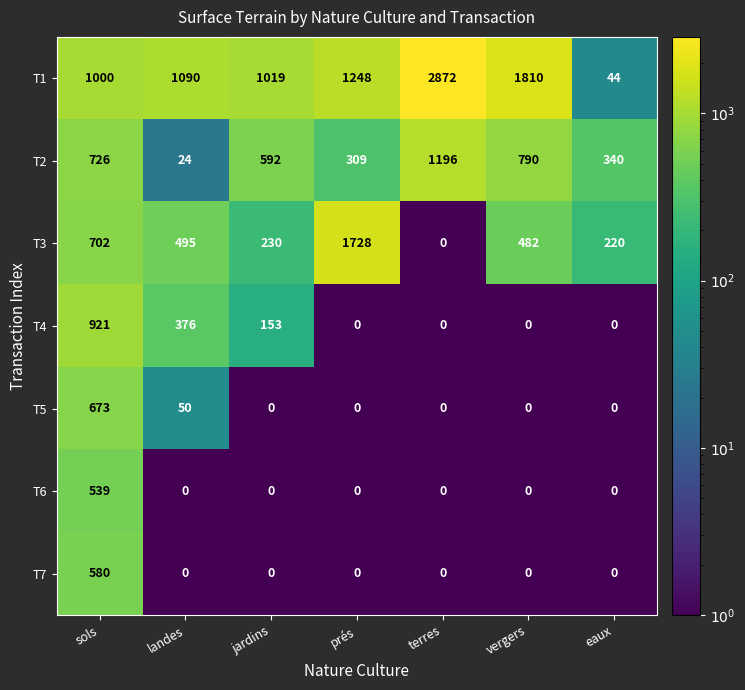

Rank the series by their maximum value, from lowest to highest.

T6, T7, T5, T4, T2, T3, T1